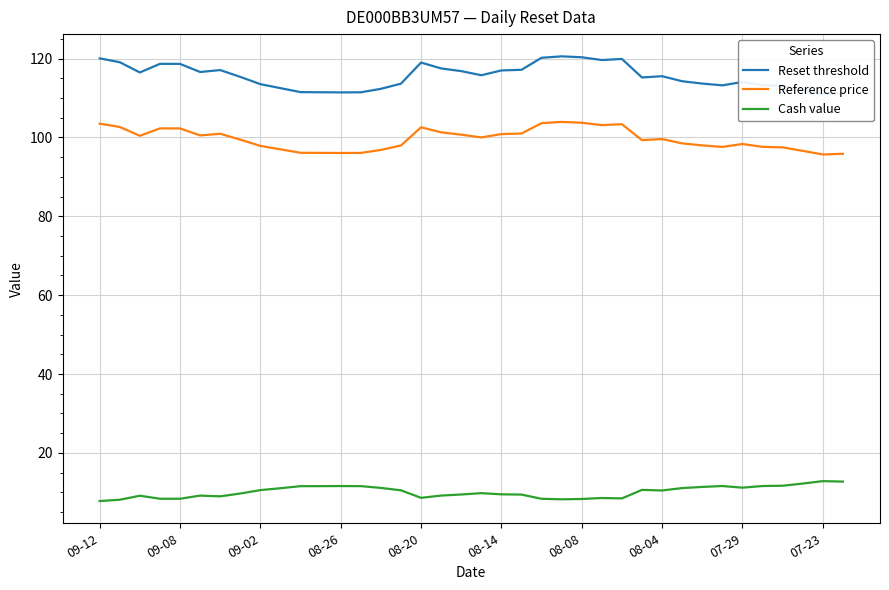

What is the average value of the Cash value series?

10.1